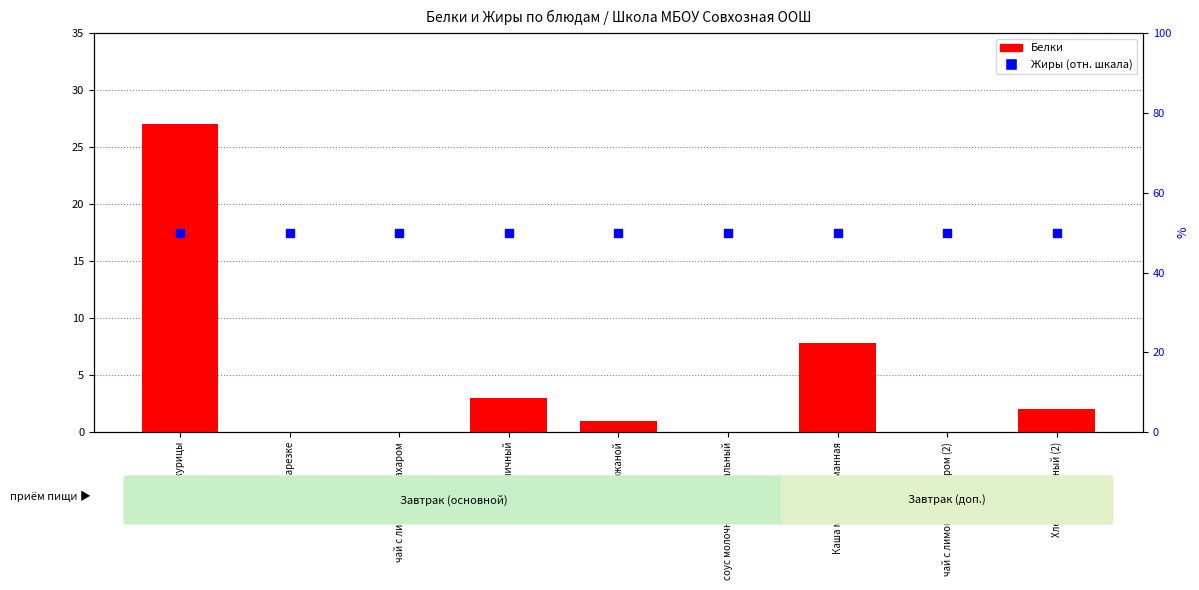

Which series reaches the maximum Y coordinate?

Жиры (% от макс)